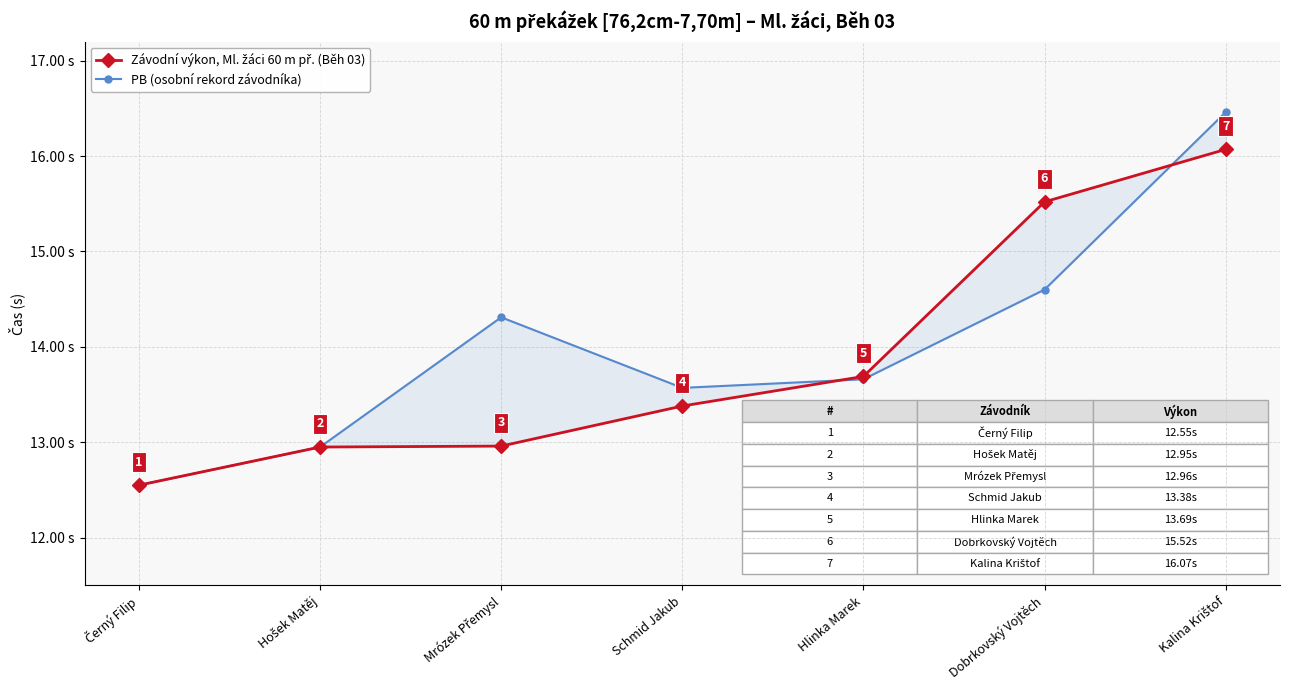

Reading left to right, transcribe all the data shown in this chart.

Závodní výkon, Ml. žáci 60 m př. (Běh 03): 12.6	12.9	13.0	13.4	13.7	15.5	16.1
PB (osobní rekord závodníka): 12.6	12.9	14.3	13.6	13.7	14.6	16.5